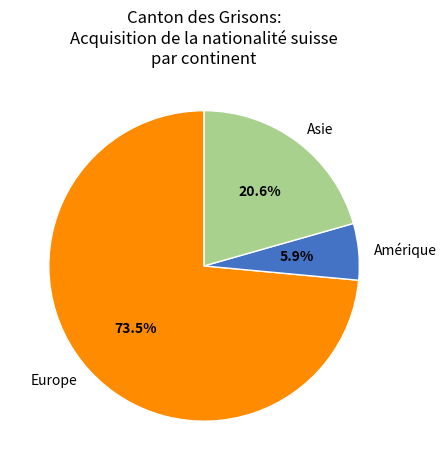

What percentage do Asie and Europe together represent?

94.1%